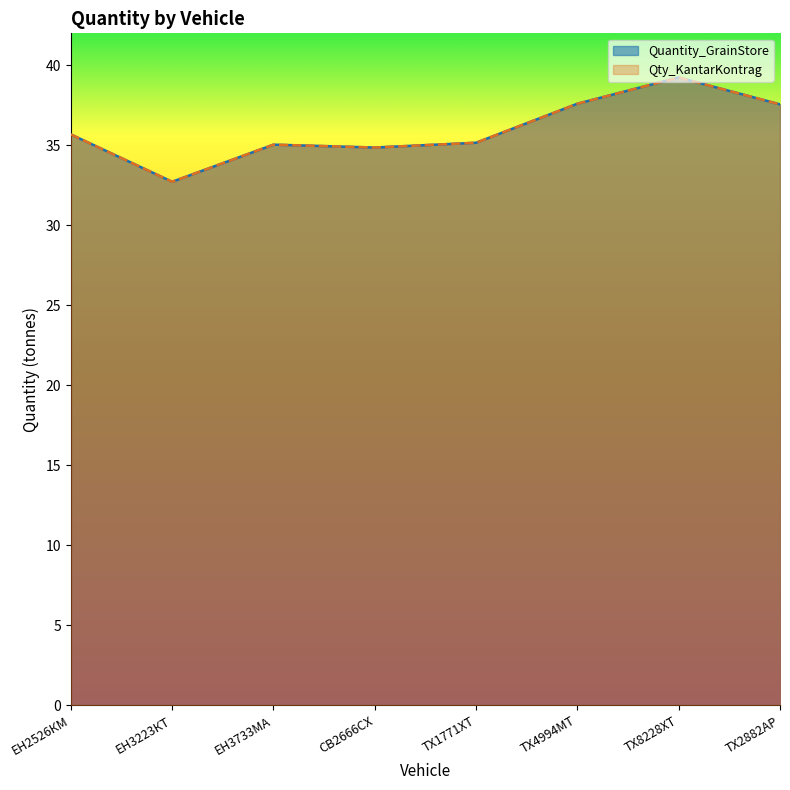

What is the average value of the Qty_KantarKontrag series?

36.0